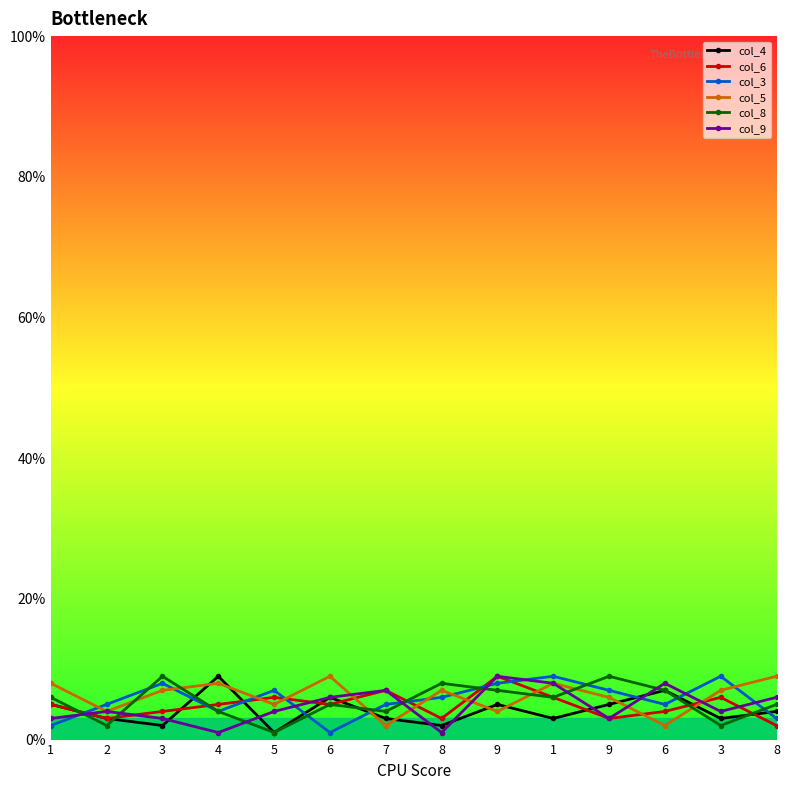

Which series has the largest range (max minus min)?

col_4